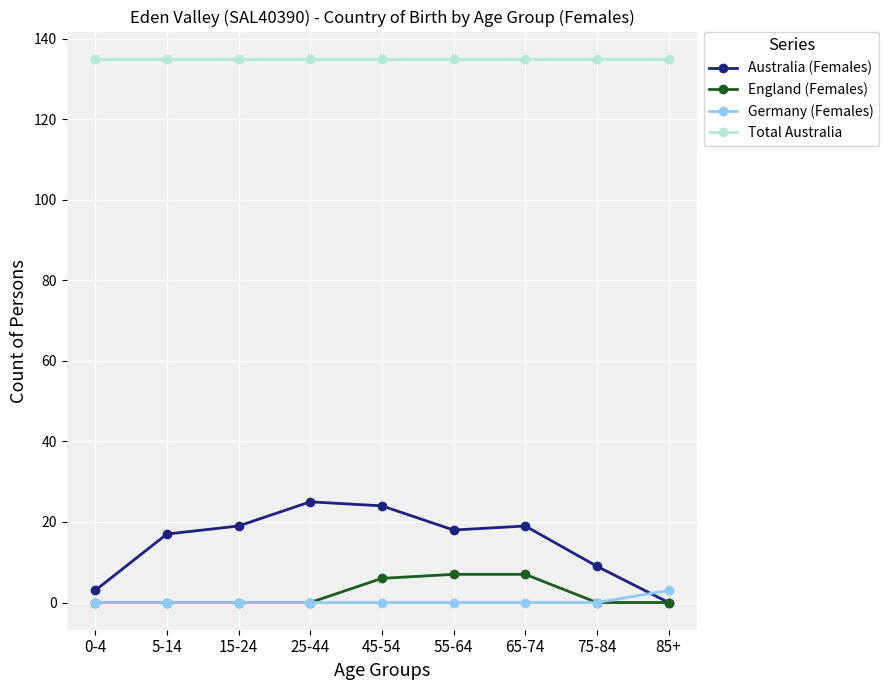

What is the label of the 6th point from the left?

55-64